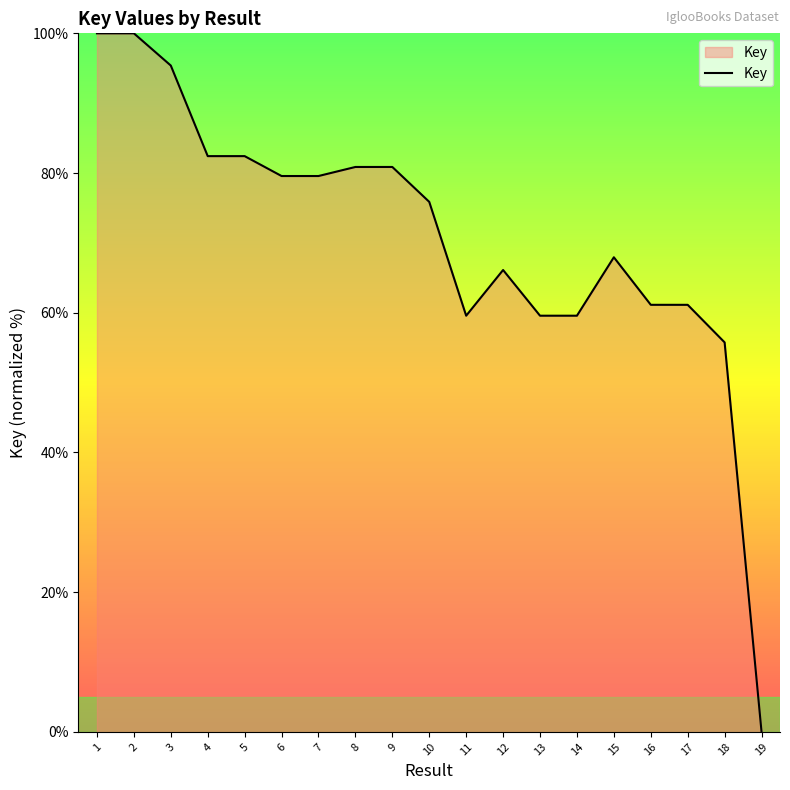

What is the sum of the values at 1 and 11?

159.6